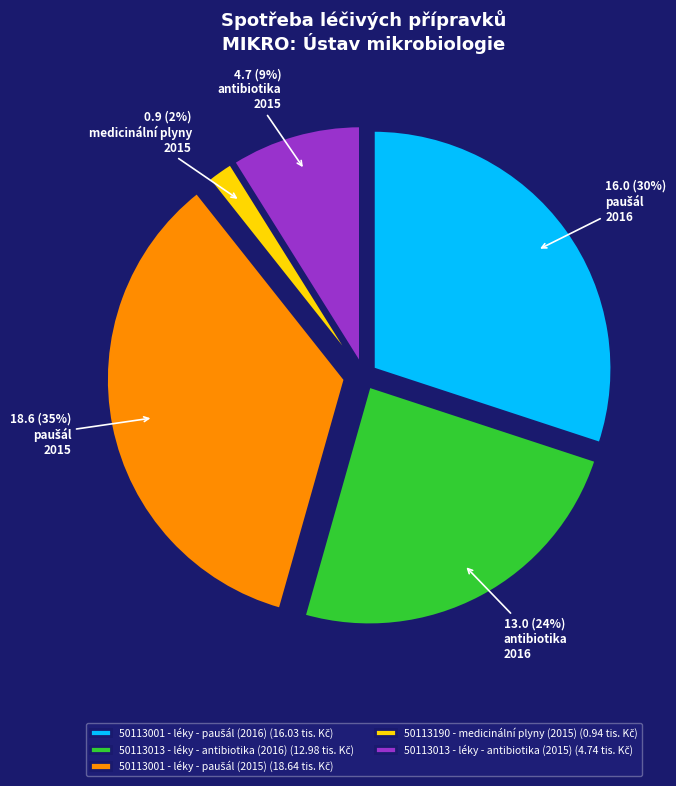

Is there any slice that represents more than half of the pie?

No